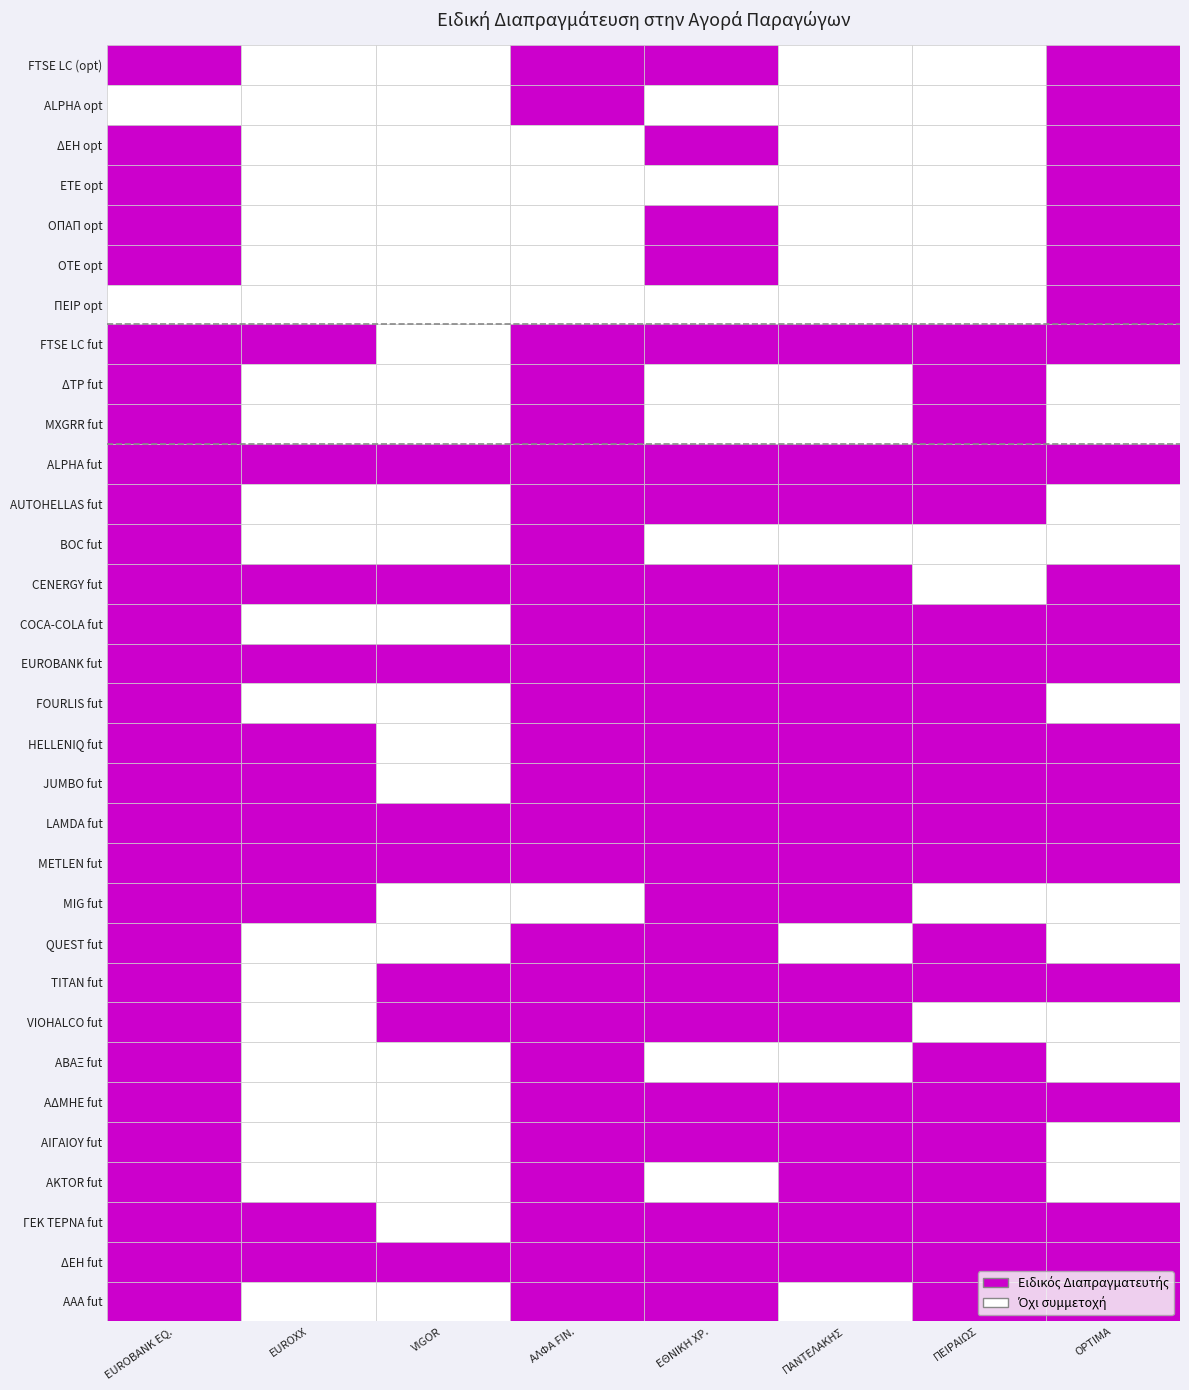

Reading right to left, list all the values displayed in this chart.

FTSE LC (opt): OPTIMA=1	ΠΕΙΡΑΙΩΣ=0	ΠΑΝΤΕΛΑΚΗΣ=0	ΕΘΝΙΚΗ ΧΡ.=1	ΑΛΦΑ FIN.=1	VIGOR=0	EUROXX=0	EUROBANK EQ.=1
ALPHA opt: OPTIMA=1	ΠΕΙΡΑΙΩΣ=0	ΠΑΝΤΕΛΑΚΗΣ=0	ΕΘΝΙΚΗ ΧΡ.=0	ΑΛΦΑ FIN.=1	VIGOR=0	EUROXX=0	EUROBANK EQ.=0
ΔΕΗ opt: OPTIMA=1	ΠΕΙΡΑΙΩΣ=0	ΠΑΝΤΕΛΑΚΗΣ=0	ΕΘΝΙΚΗ ΧΡ.=1	ΑΛΦΑ FIN.=0	VIGOR=0	EUROXX=0	EUROBANK EQ.=1
ΕΤΕ opt: OPTIMA=1	ΠΕΙΡΑΙΩΣ=0	ΠΑΝΤΕΛΑΚΗΣ=0	ΕΘΝΙΚΗ ΧΡ.=0	ΑΛΦΑ FIN.=0	VIGOR=0	EUROXX=0	EUROBANK EQ.=1
ΟΠΑΠ opt: OPTIMA=1	ΠΕΙΡΑΙΩΣ=0	ΠΑΝΤΕΛΑΚΗΣ=0	ΕΘΝΙΚΗ ΧΡ.=1	ΑΛΦΑ FIN.=0	VIGOR=0	EUROXX=0	EUROBANK EQ.=1
ΟΤΕ opt: OPTIMA=1	ΠΕΙΡΑΙΩΣ=0	ΠΑΝΤΕΛΑΚΗΣ=0	ΕΘΝΙΚΗ ΧΡ.=1	ΑΛΦΑ FIN.=0	VIGOR=0	EUROXX=0	EUROBANK EQ.=1
ΠΕΙΡ opt: OPTIMA=1	ΠΕΙΡΑΙΩΣ=0	ΠΑΝΤΕΛΑΚΗΣ=0	ΕΘΝΙΚΗ ΧΡ.=0	ΑΛΦΑ FIN.=0	VIGOR=0	EUROXX=0	EUROBANK EQ.=0
FTSE LC fut: OPTIMA=1	ΠΕΙΡΑΙΩΣ=1	ΠΑΝΤΕΛΑΚΗΣ=1	ΕΘΝΙΚΗ ΧΡ.=1	ΑΛΦΑ FIN.=1	VIGOR=0	EUROXX=1	EUROBANK EQ.=1
ΔΤΡ fut: OPTIMA=0	ΠΕΙΡΑΙΩΣ=1	ΠΑΝΤΕΛΑΚΗΣ=0	ΕΘΝΙΚΗ ΧΡ.=0	ΑΛΦΑ FIN.=1	VIGOR=0	EUROXX=0	EUROBANK EQ.=1
MXGRR fut: OPTIMA=0	ΠΕΙΡΑΙΩΣ=1	ΠΑΝΤΕΛΑΚΗΣ=0	ΕΘΝΙΚΗ ΧΡ.=0	ΑΛΦΑ FIN.=1	VIGOR=0	EUROXX=0	EUROBANK EQ.=1
ALPHA fut: OPTIMA=1	ΠΕΙΡΑΙΩΣ=1	ΠΑΝΤΕΛΑΚΗΣ=1	ΕΘΝΙΚΗ ΧΡ.=1	ΑΛΦΑ FIN.=1	VIGOR=1	EUROXX=1	EUROBANK EQ.=1
AUTOHELLAS fut: OPTIMA=0	ΠΕΙΡΑΙΩΣ=1	ΠΑΝΤΕΛΑΚΗΣ=1	ΕΘΝΙΚΗ ΧΡ.=1	ΑΛΦΑ FIN.=1	VIGOR=0	EUROXX=0	EUROBANK EQ.=1
BOC fut: OPTIMA=0	ΠΕΙΡΑΙΩΣ=0	ΠΑΝΤΕΛΑΚΗΣ=0	ΕΘΝΙΚΗ ΧΡ.=0	ΑΛΦΑ FIN.=1	VIGOR=0	EUROXX=0	EUROBANK EQ.=1
CENERGY fut: OPTIMA=1	ΠΕΙΡΑΙΩΣ=0	ΠΑΝΤΕΛΑΚΗΣ=1	ΕΘΝΙΚΗ ΧΡ.=1	ΑΛΦΑ FIN.=1	VIGOR=1	EUROXX=1	EUROBANK EQ.=1
COCA-COLA fut: OPTIMA=1	ΠΕΙΡΑΙΩΣ=1	ΠΑΝΤΕΛΑΚΗΣ=1	ΕΘΝΙΚΗ ΧΡ.=1	ΑΛΦΑ FIN.=1	VIGOR=0	EUROXX=0	EUROBANK EQ.=1
EUROBANK fut: OPTIMA=1	ΠΕΙΡΑΙΩΣ=1	ΠΑΝΤΕΛΑΚΗΣ=1	ΕΘΝΙΚΗ ΧΡ.=1	ΑΛΦΑ FIN.=1	VIGOR=1	EUROXX=1	EUROBANK EQ.=1
FOURLIS fut: OPTIMA=0	ΠΕΙΡΑΙΩΣ=1	ΠΑΝΤΕΛΑΚΗΣ=1	ΕΘΝΙΚΗ ΧΡ.=1	ΑΛΦΑ FIN.=1	VIGOR=0	EUROXX=0	EUROBANK EQ.=1
HELLENIQ fut: OPTIMA=1	ΠΕΙΡΑΙΩΣ=1	ΠΑΝΤΕΛΑΚΗΣ=1	ΕΘΝΙΚΗ ΧΡ.=1	ΑΛΦΑ FIN.=1	VIGOR=0	EUROXX=1	EUROBANK EQ.=1
JUMBO fut: OPTIMA=1	ΠΕΙΡΑΙΩΣ=1	ΠΑΝΤΕΛΑΚΗΣ=1	ΕΘΝΙΚΗ ΧΡ.=1	ΑΛΦΑ FIN.=1	VIGOR=0	EUROXX=1	EUROBANK EQ.=1
LAMDA fut: OPTIMA=1	ΠΕΙΡΑΙΩΣ=1	ΠΑΝΤΕΛΑΚΗΣ=1	ΕΘΝΙΚΗ ΧΡ.=1	ΑΛΦΑ FIN.=1	VIGOR=1	EUROXX=1	EUROBANK EQ.=1
METLEN fut: OPTIMA=1	ΠΕΙΡΑΙΩΣ=1	ΠΑΝΤΕΛΑΚΗΣ=1	ΕΘΝΙΚΗ ΧΡ.=1	ΑΛΦΑ FIN.=1	VIGOR=1	EUROXX=1	EUROBANK EQ.=1
MIG fut: OPTIMA=0	ΠΕΙΡΑΙΩΣ=0	ΠΑΝΤΕΛΑΚΗΣ=1	ΕΘΝΙΚΗ ΧΡ.=1	ΑΛΦΑ FIN.=0	VIGOR=0	EUROXX=1	EUROBANK EQ.=1
QUEST fut: OPTIMA=0	ΠΕΙΡΑΙΩΣ=1	ΠΑΝΤΕΛΑΚΗΣ=0	ΕΘΝΙΚΗ ΧΡ.=1	ΑΛΦΑ FIN.=1	VIGOR=0	EUROXX=0	EUROBANK EQ.=1
TITAN fut: OPTIMA=1	ΠΕΙΡΑΙΩΣ=1	ΠΑΝΤΕΛΑΚΗΣ=1	ΕΘΝΙΚΗ ΧΡ.=1	ΑΛΦΑ FIN.=1	VIGOR=1	EUROXX=0	EUROBANK EQ.=1
VIOHALCO fut: OPTIMA=0	ΠΕΙΡΑΙΩΣ=0	ΠΑΝΤΕΛΑΚΗΣ=1	ΕΘΝΙΚΗ ΧΡ.=1	ΑΛΦΑ FIN.=1	VIGOR=1	EUROXX=0	EUROBANK EQ.=1
ΑΒΑΞ fut: OPTIMA=0	ΠΕΙΡΑΙΩΣ=1	ΠΑΝΤΕΛΑΚΗΣ=0	ΕΘΝΙΚΗ ΧΡ.=0	ΑΛΦΑ FIN.=1	VIGOR=0	EUROXX=0	EUROBANK EQ.=1
ΑΔΜΗΕ fut: OPTIMA=1	ΠΕΙΡΑΙΩΣ=1	ΠΑΝΤΕΛΑΚΗΣ=1	ΕΘΝΙΚΗ ΧΡ.=1	ΑΛΦΑ FIN.=1	VIGOR=0	EUROXX=0	EUROBANK EQ.=1
ΑΙΓΑΙΟΥ fut: OPTIMA=0	ΠΕΙΡΑΙΩΣ=1	ΠΑΝΤΕΛΑΚΗΣ=1	ΕΘΝΙΚΗ ΧΡ.=1	ΑΛΦΑ FIN.=1	VIGOR=0	EUROXX=0	EUROBANK EQ.=1
ΑΚΤOR fut: OPTIMA=0	ΠΕΙΡΑΙΩΣ=1	ΠΑΝΤΕΛΑΚΗΣ=1	ΕΘΝΙΚΗ ΧΡ.=0	ΑΛΦΑ FIN.=1	VIGOR=0	EUROXX=0	EUROBANK EQ.=1
ΓΕΚ ΤΕΡΝΑ fut: OPTIMA=1	ΠΕΙΡΑΙΩΣ=1	ΠΑΝΤΕΛΑΚΗΣ=1	ΕΘΝΙΚΗ ΧΡ.=1	ΑΛΦΑ FIN.=1	VIGOR=0	EUROXX=1	EUROBANK EQ.=1
ΔΕΗ fut: OPTIMA=1	ΠΕΙΡΑΙΩΣ=1	ΠΑΝΤΕΛΑΚΗΣ=1	ΕΘΝΙΚΗ ΧΡ.=1	ΑΛΦΑ FIN.=1	VIGOR=1	EUROXX=1	EUROBANK EQ.=1
ΑΑΑ fut: OPTIMA=1	ΠΕΙΡΑΙΩΣ=1	ΠΑΝΤΕΛΑΚΗΣ=0	ΕΘΝΙΚΗ ΧΡ.=1	ΑΛΦΑ FIN.=1	VIGOR=0	EUROXX=0	EUROBANK EQ.=1